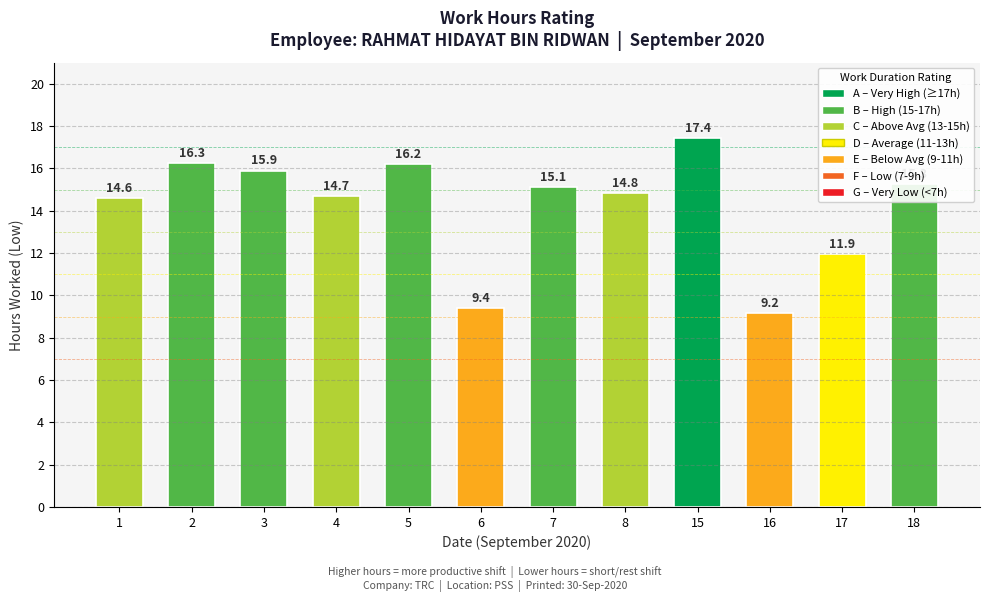

What is the value of the 10th bar from the left?

9.2